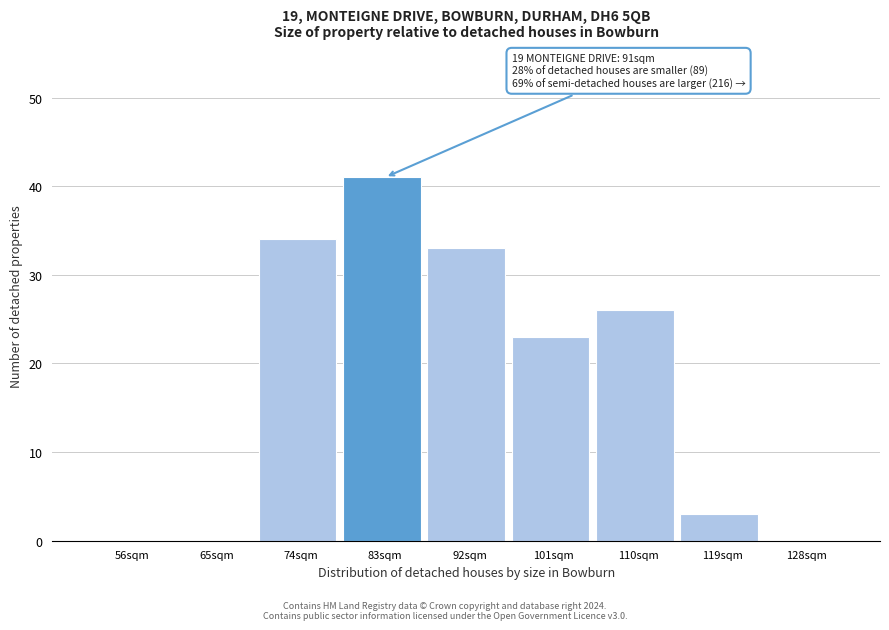

Reading right to left, extract all data points from this chart.

128sqm=0	119sqm=3	110sqm=26	101sqm=23	92sqm=33	83sqm=41	74sqm=34	65sqm=0	56sqm=0